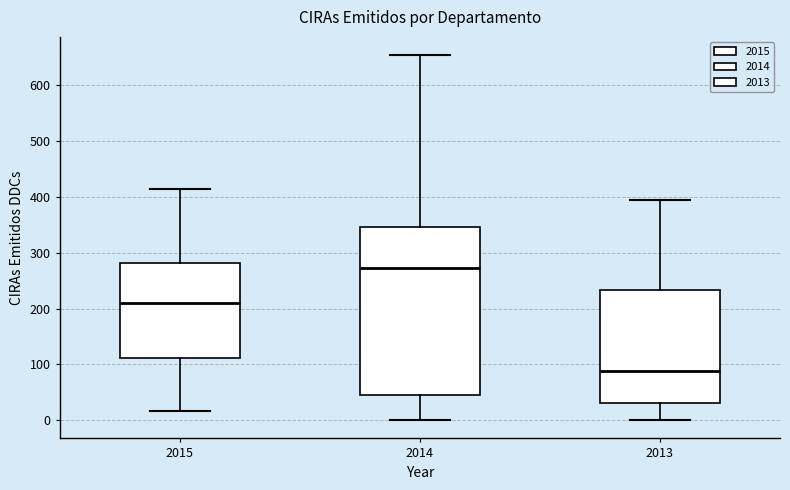

Which box is the tallest, from its lower edge to its upper edge?

2014